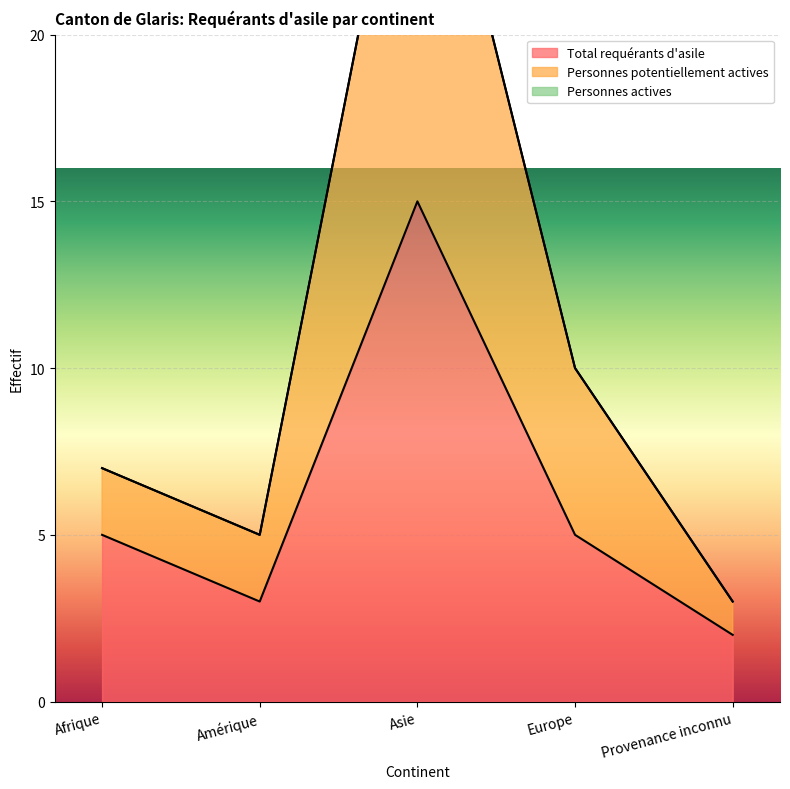

True or false: Personnes potentiellement actives and Total requérants d'asile cross at least once.

False